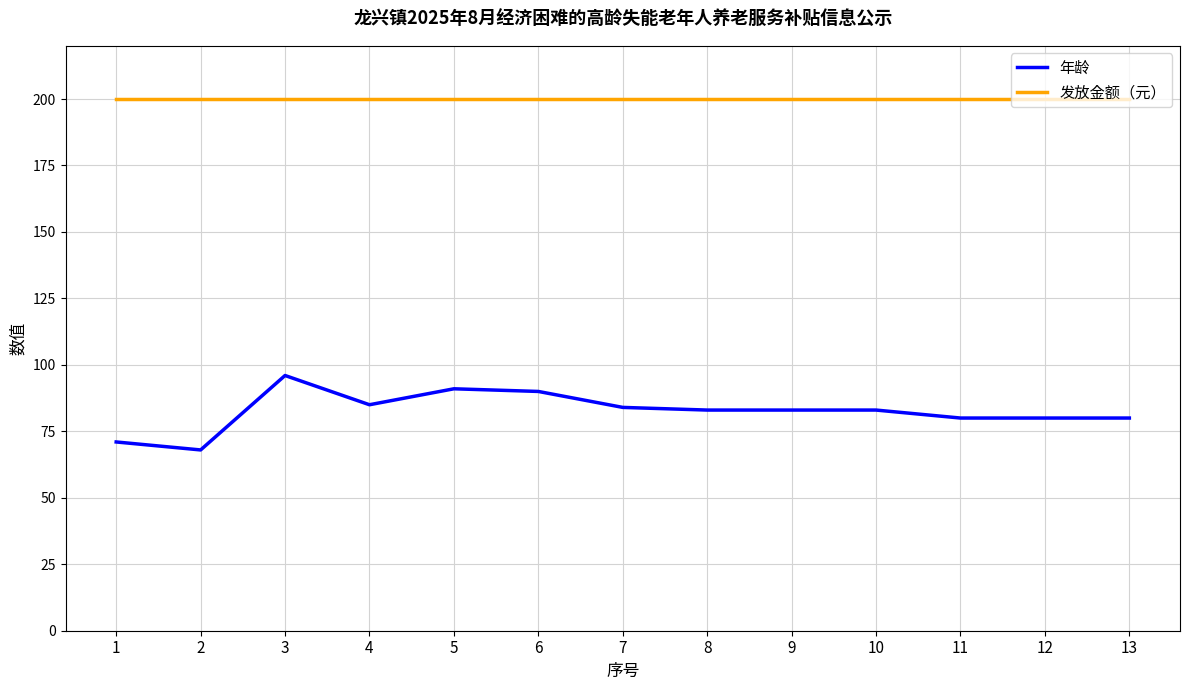

How many lines are shown in the chart?

2